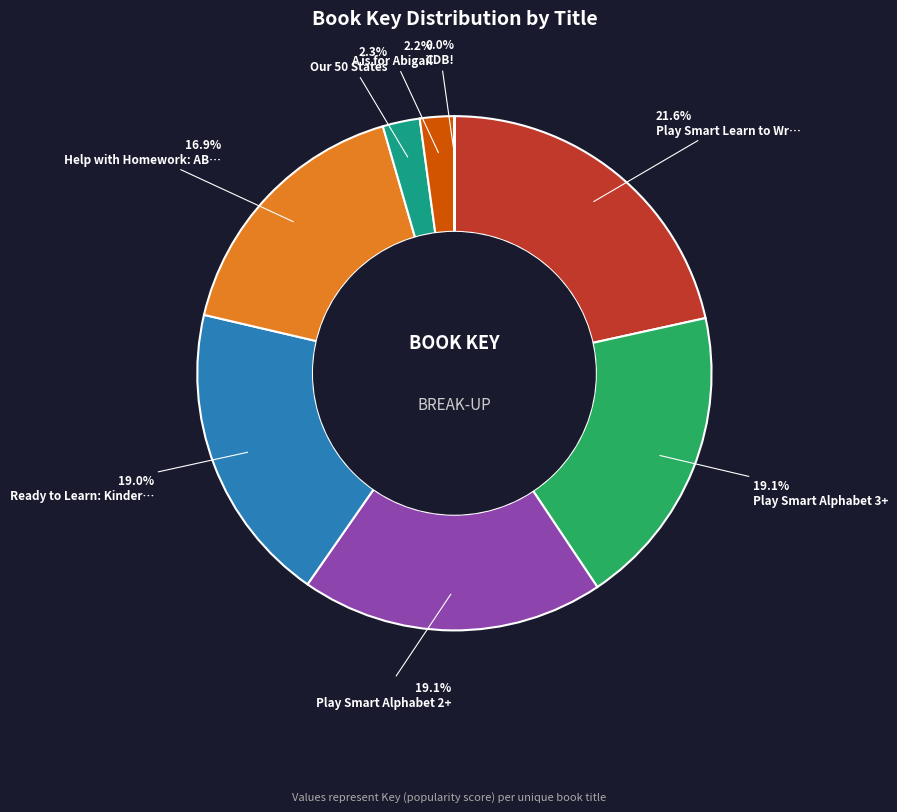

Is there a majority slice in this chart?

No